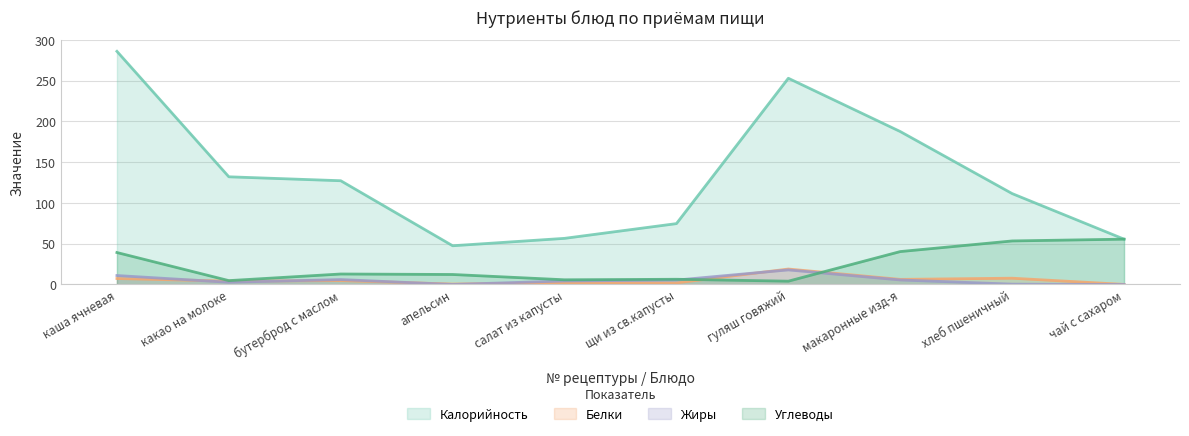

How many categories are shown in the chart?

10